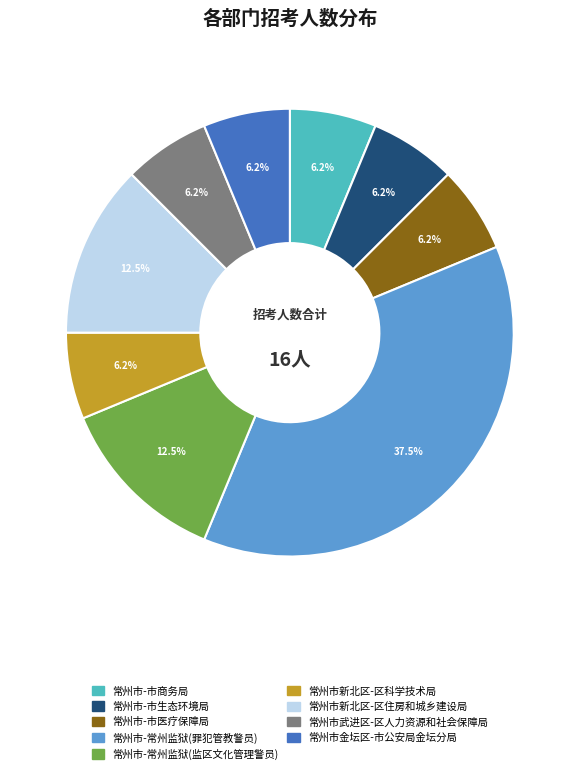

What percentage is NOT represented by 常州市新北区-区住房和城乡建设局?

87.5%